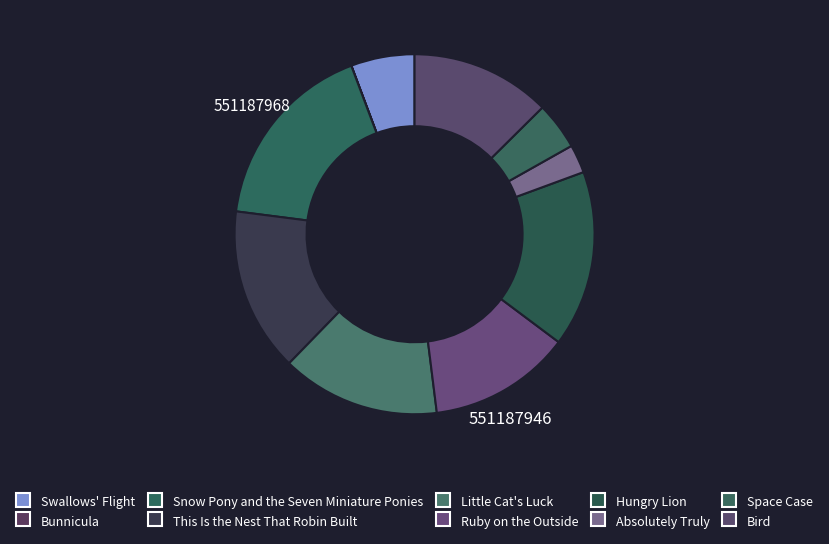

The Little Cat's Luck slice represents 14% of the pie. True or false?

True